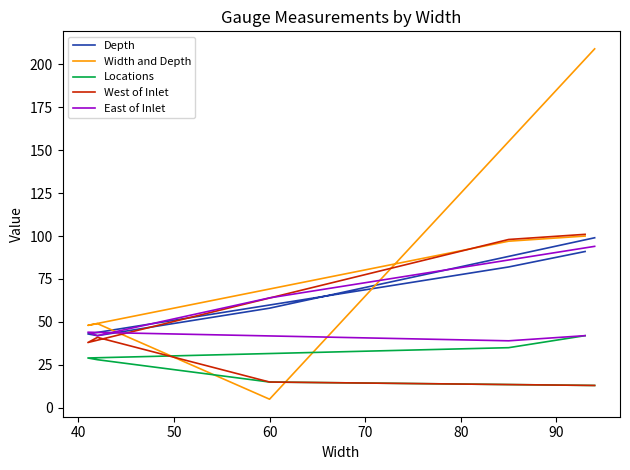

Does the chart display data point markers on the line(s)?

No